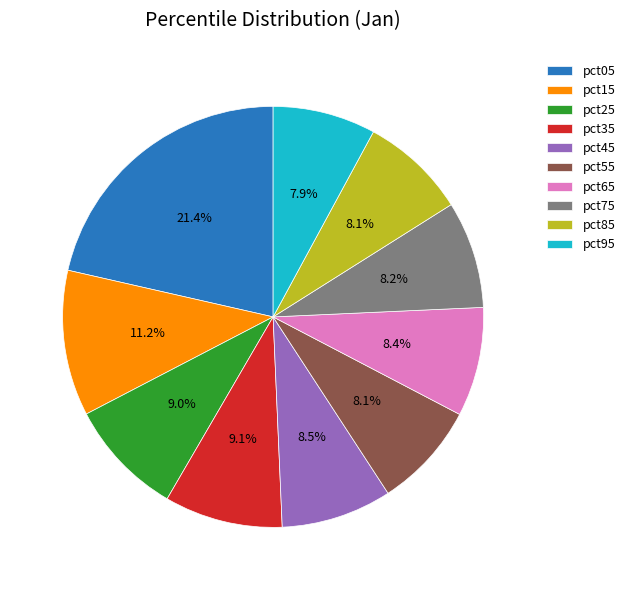

Combined, do pct45 and pct75 account for over 50%?

No